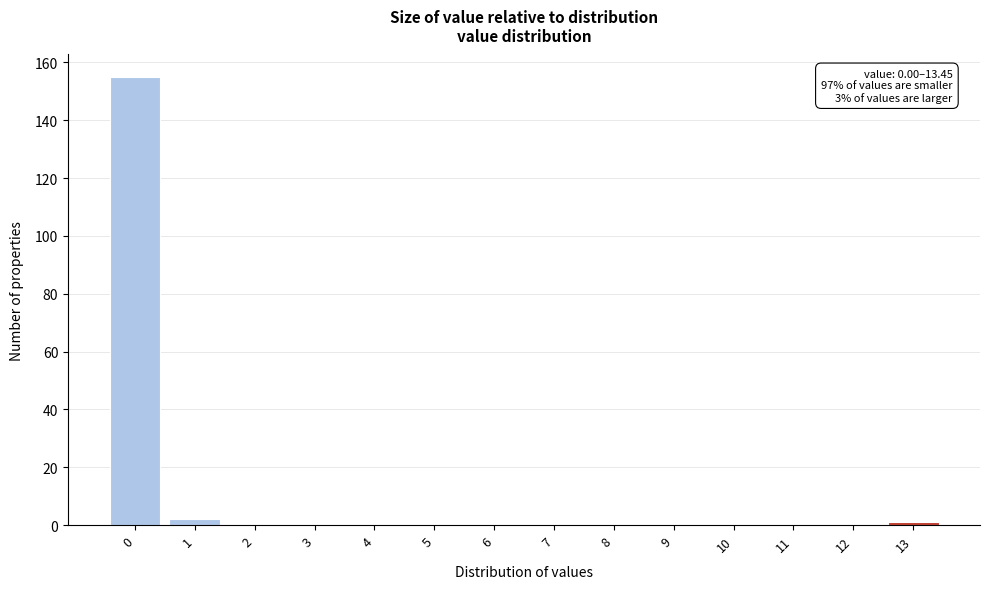

Reading left to right, transcribe all the data shown in this chart.

0=155	1=2	2=0	3=0	4=0	5=0	6=0	7=0	8=0	9=0	10=0	11=0	12=0	13=1